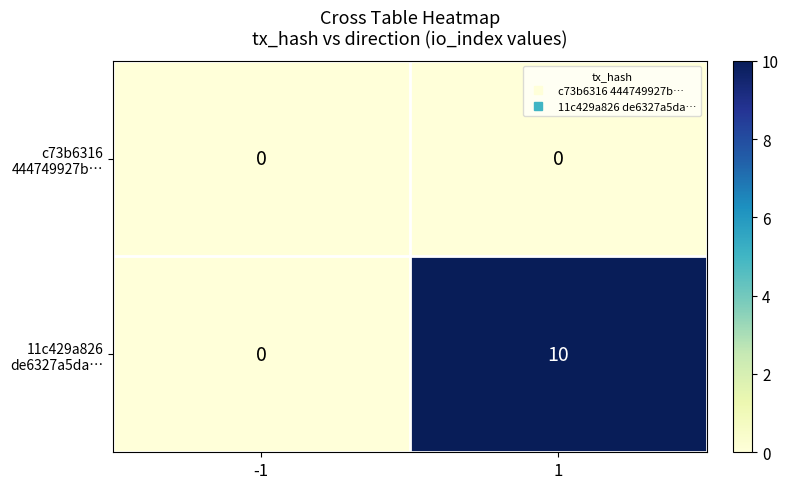

What is the difference between the highest and lowest values at 1?

10